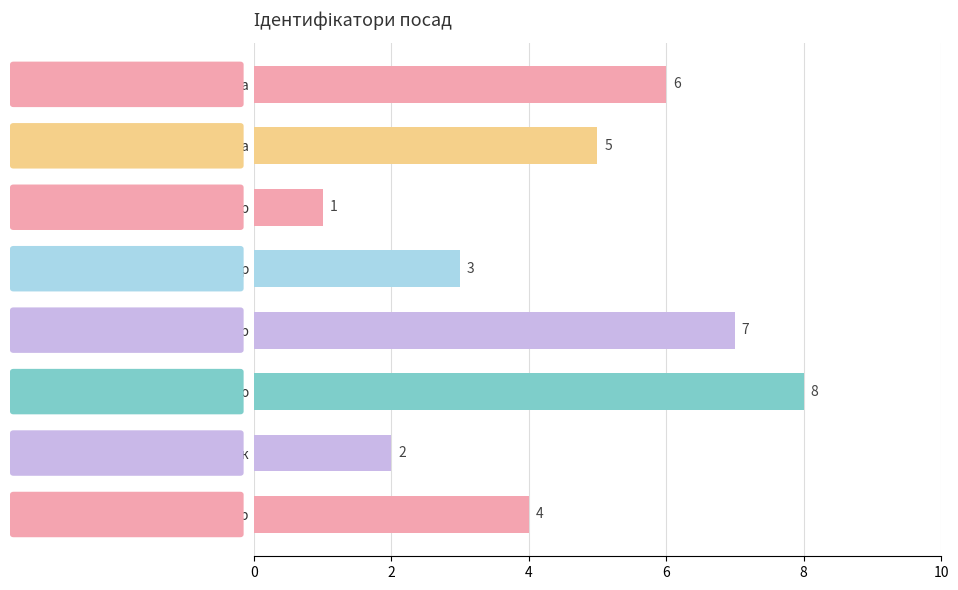

Does the chart contain any negative values?

No